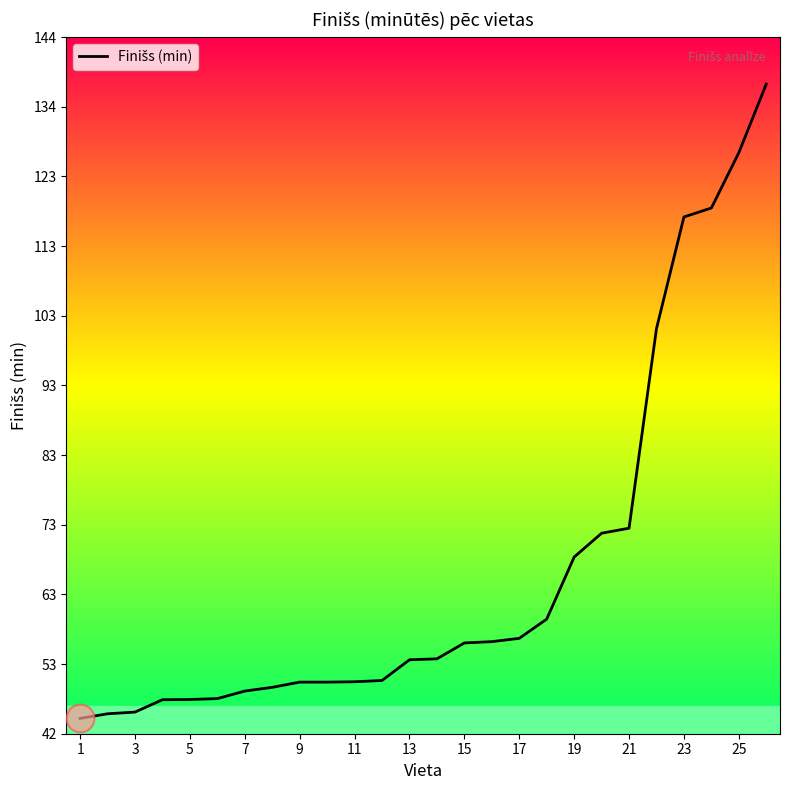

What is the difference between the maximum and minimum values?

92.3